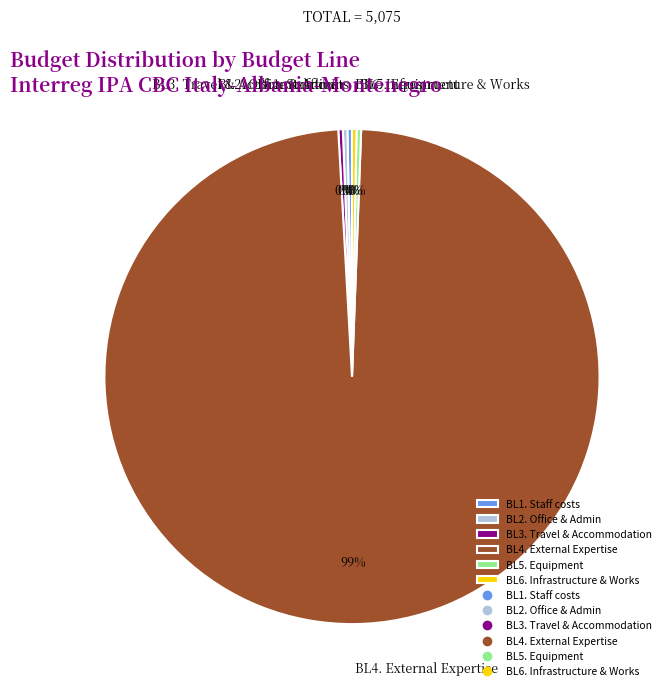

Is it true that BL1. Staff costs is 0% of the pie?

True